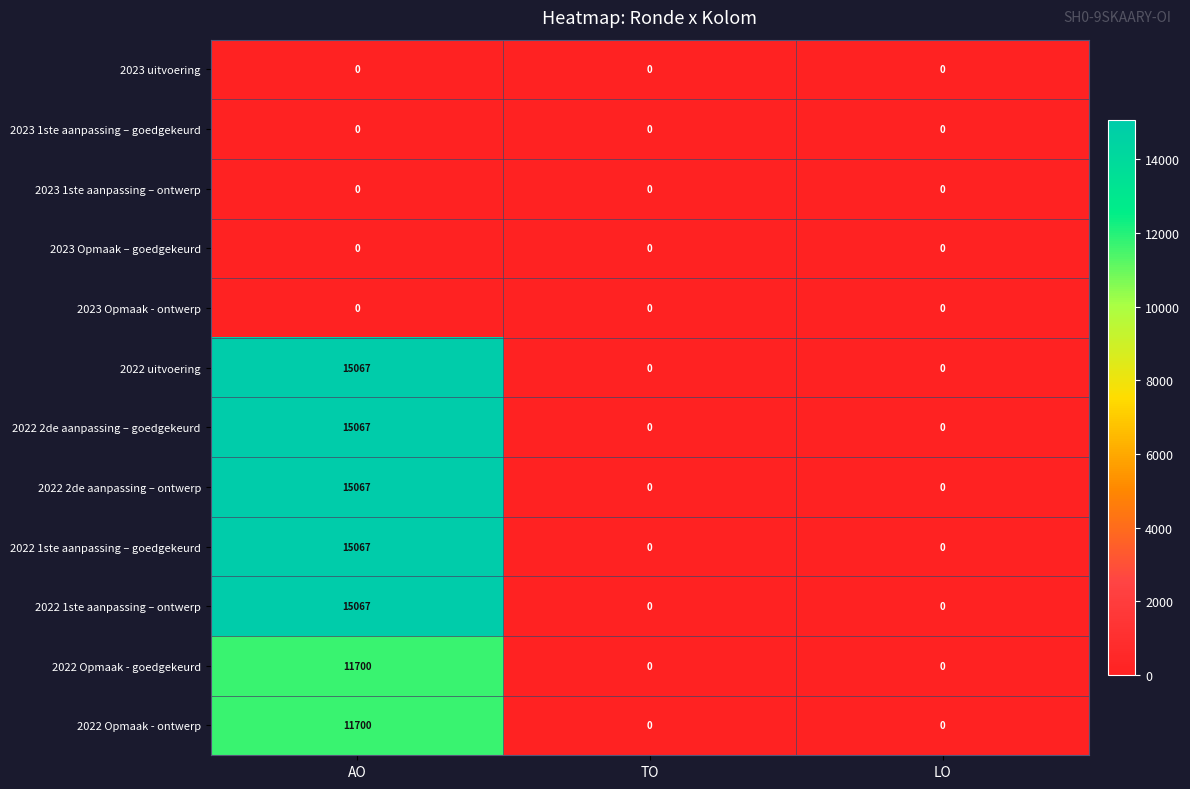

What is the maximum value for 2022 Opmaak - ontwerp?

11700